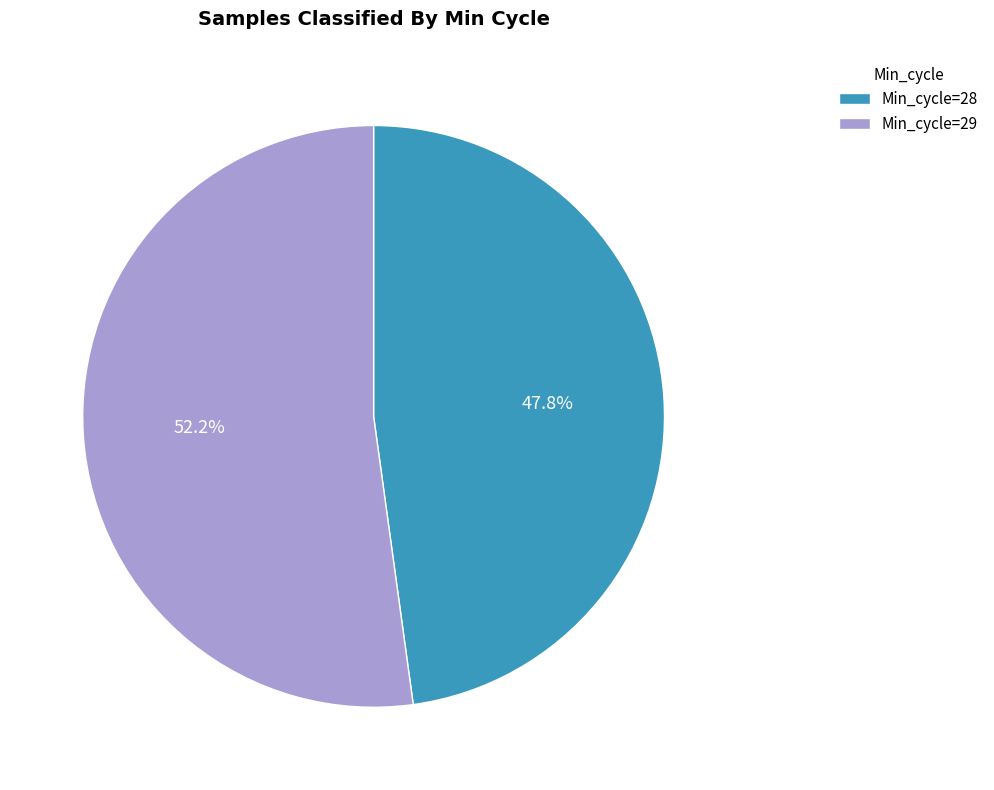

Which has a higher value, Min_cycle=28 or Min_cycle=29?

Min_cycle=29